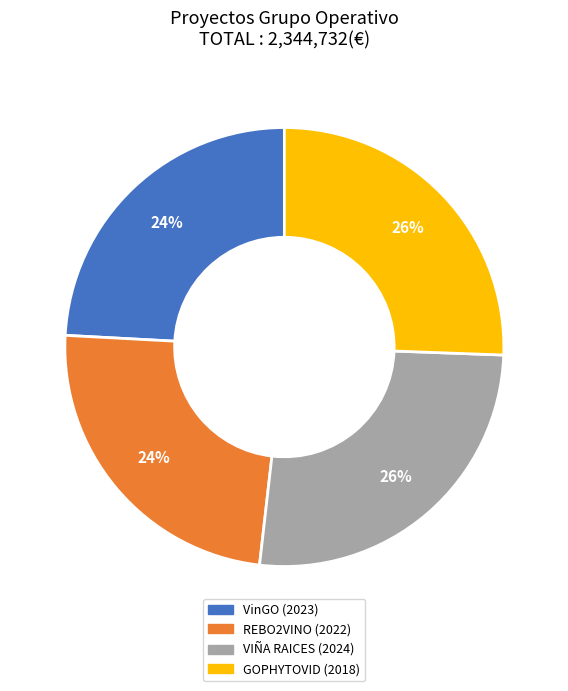

To the nearest percent, what portion does VIÑA RAICES represent?

26%